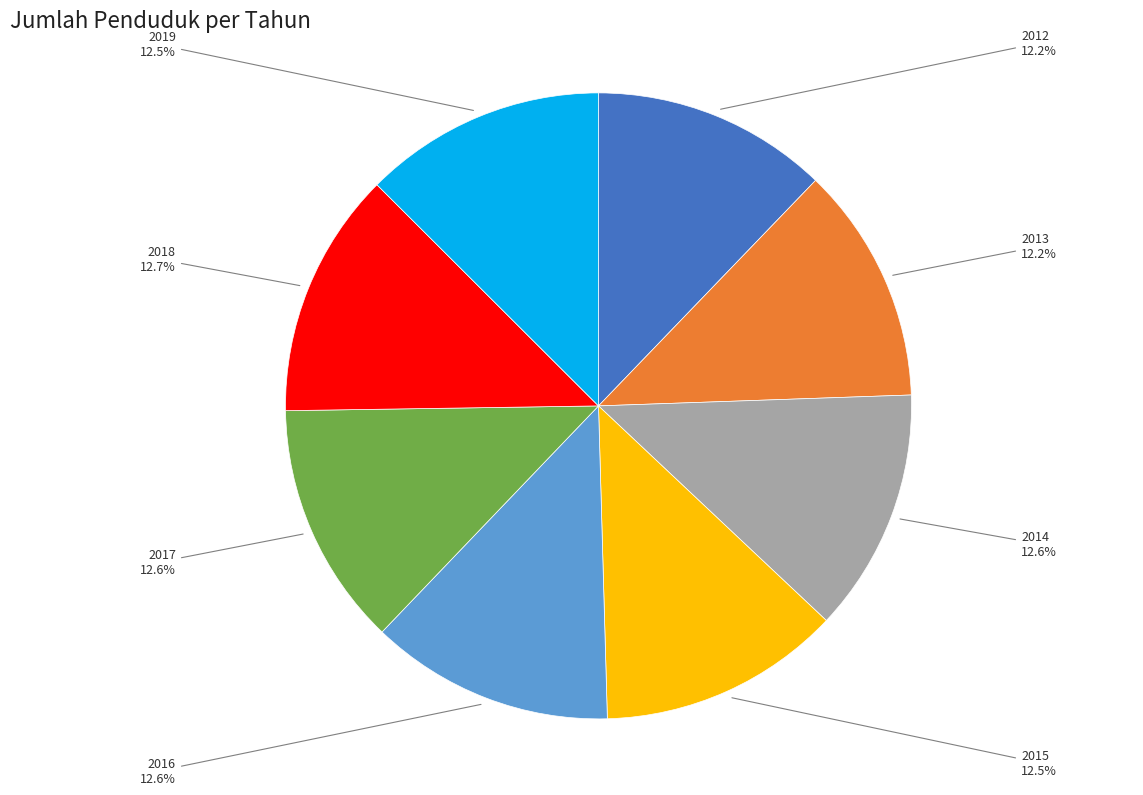

How many segments does this pie chart have?

8